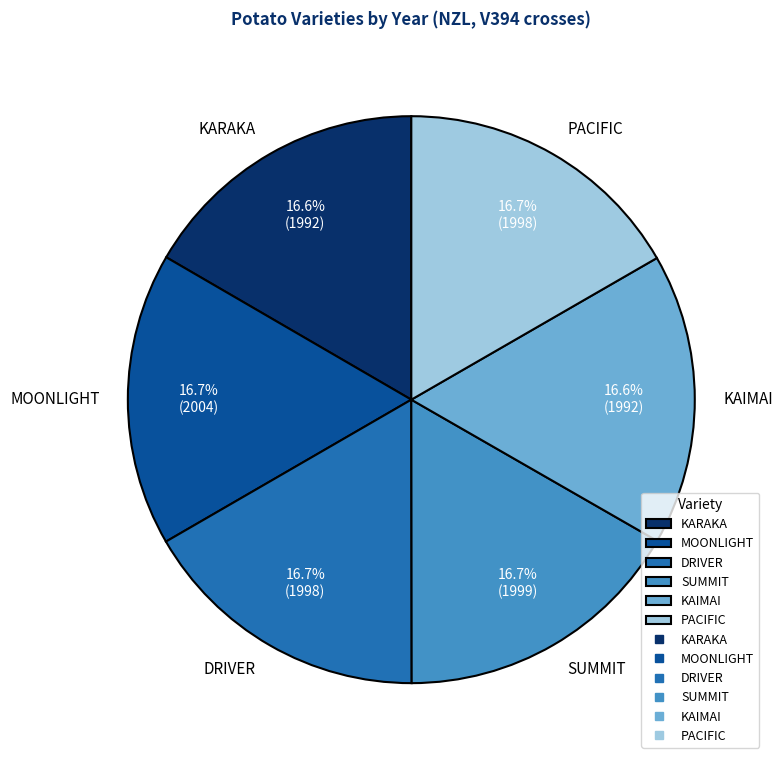

The KAIMAI slice represents 17% of the pie. True or false?

True